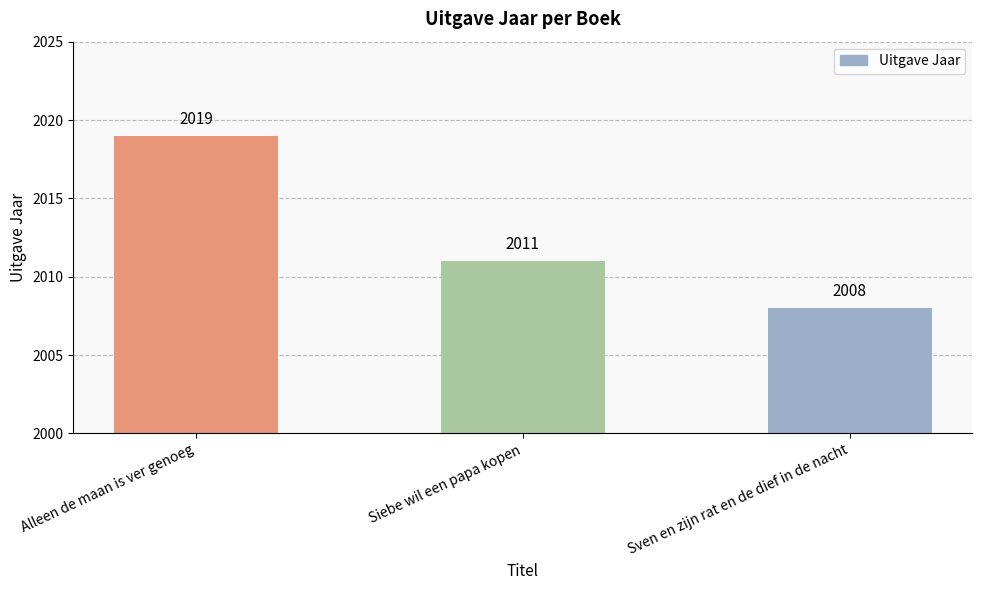

Reading right to left, what are all the values shown in this chart?

Sven en zijn rat en de dief in de nacht=2008	Siebe wil een papa kopen=2011	Alleen de maan is ver genoeg=2019